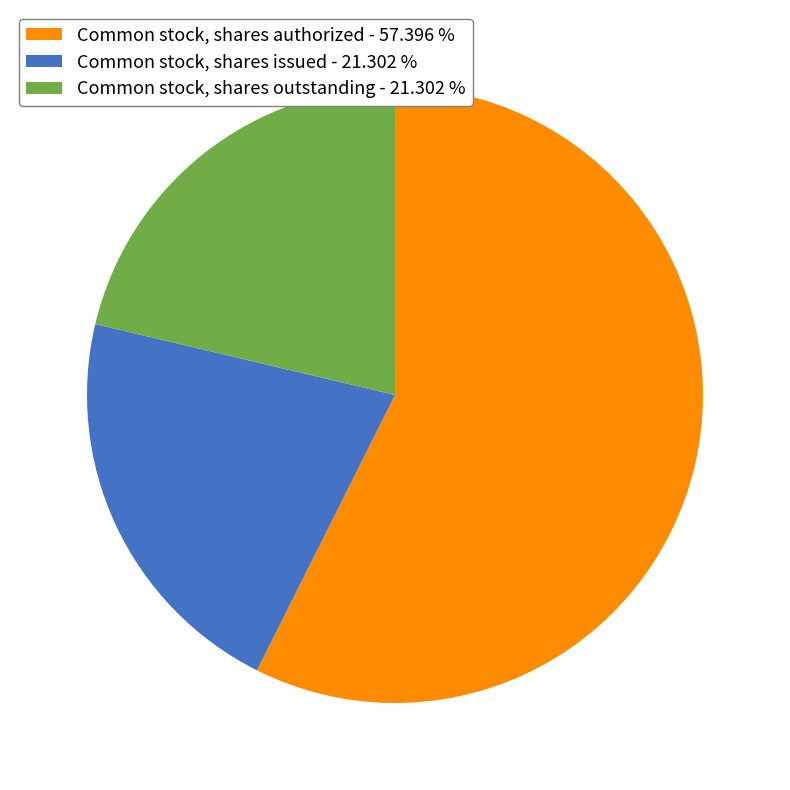

Is Common stock, shares authorized the majority of the pie?

Yes